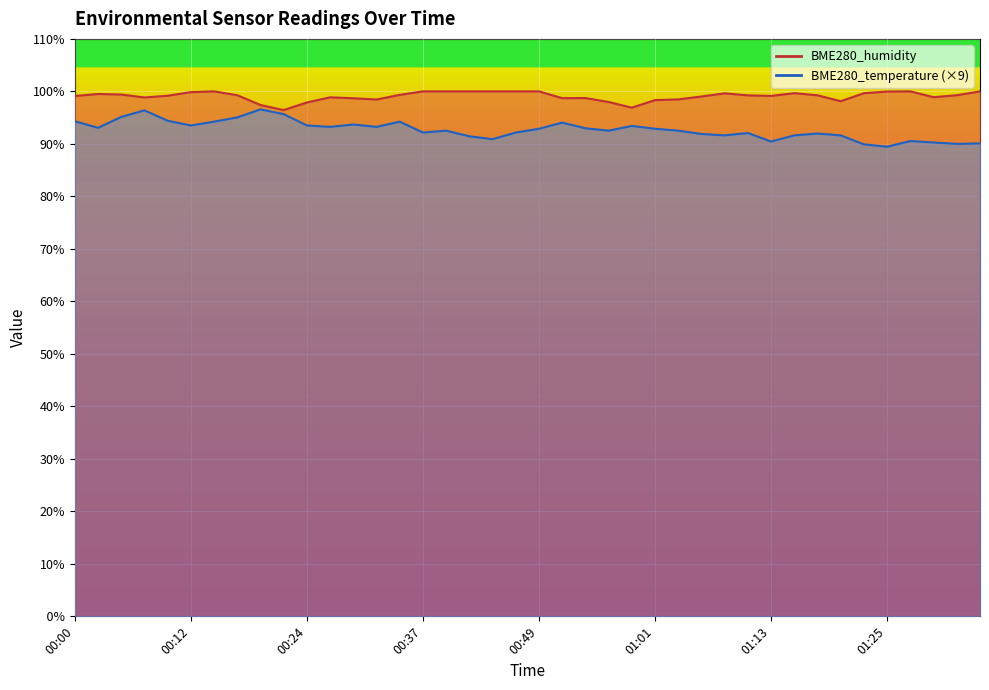

In BME280_humidity, how many points are higher than both neighbors (excluding endpoints)?

7